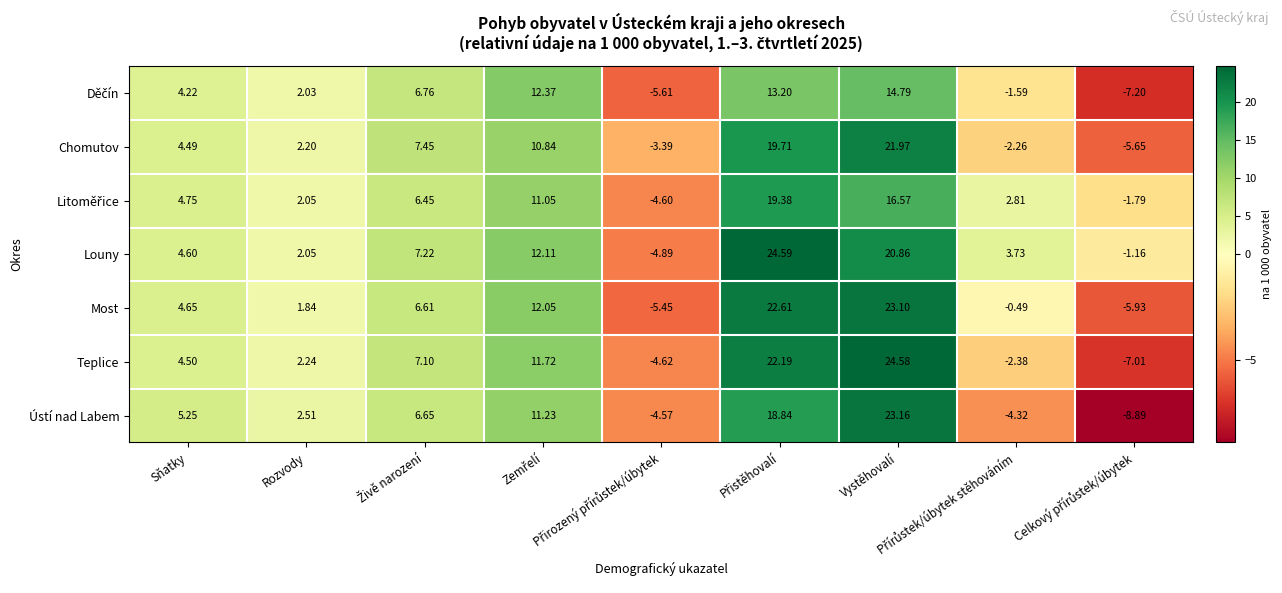

Which series has the largest total across all categories?

Louny